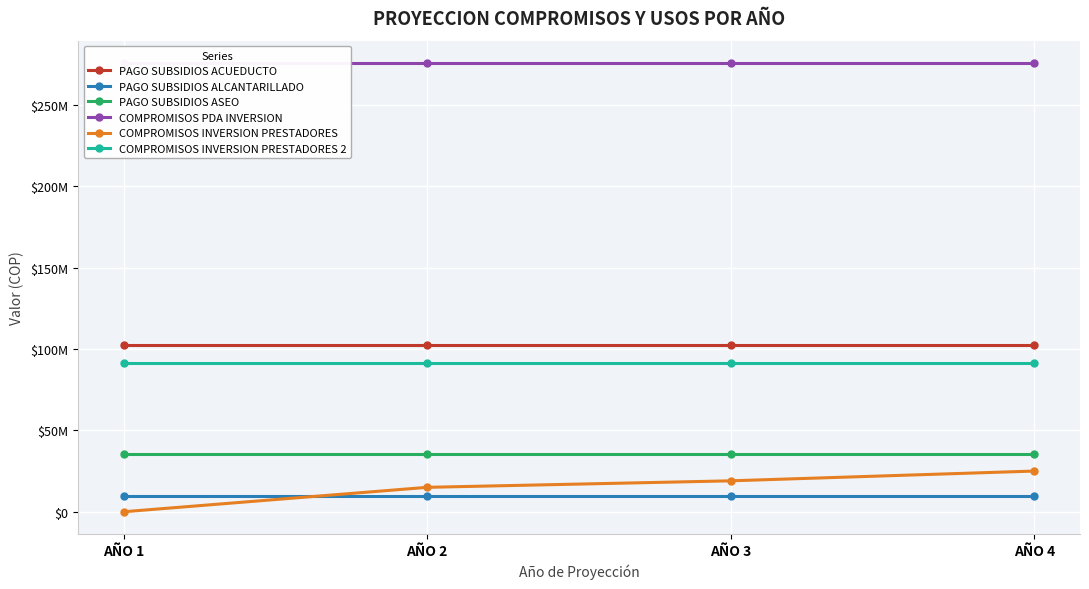

True or false: COMPROMISOS INVERSION PRESTADORES and COMPROMISOS INVERSION PRESTADORES 2 intersect in this chart.

False